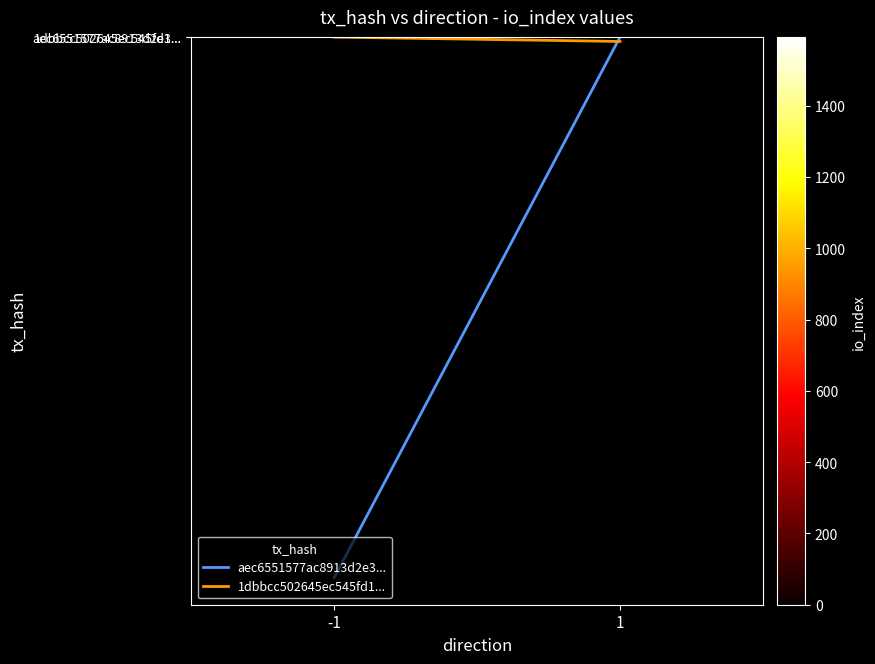

What is the spread (max minus min) of values at 1?

13